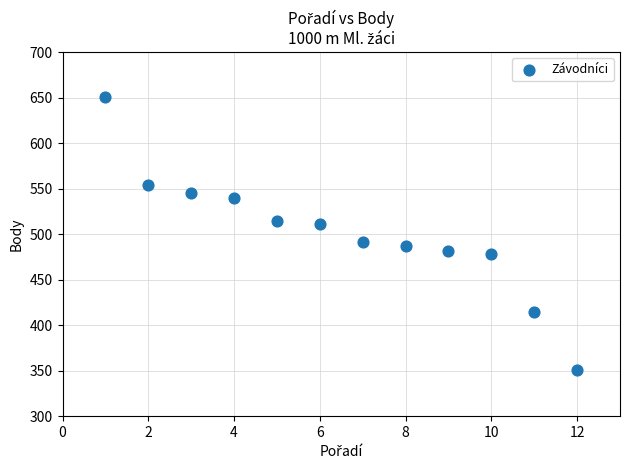

What is the average X value?

6